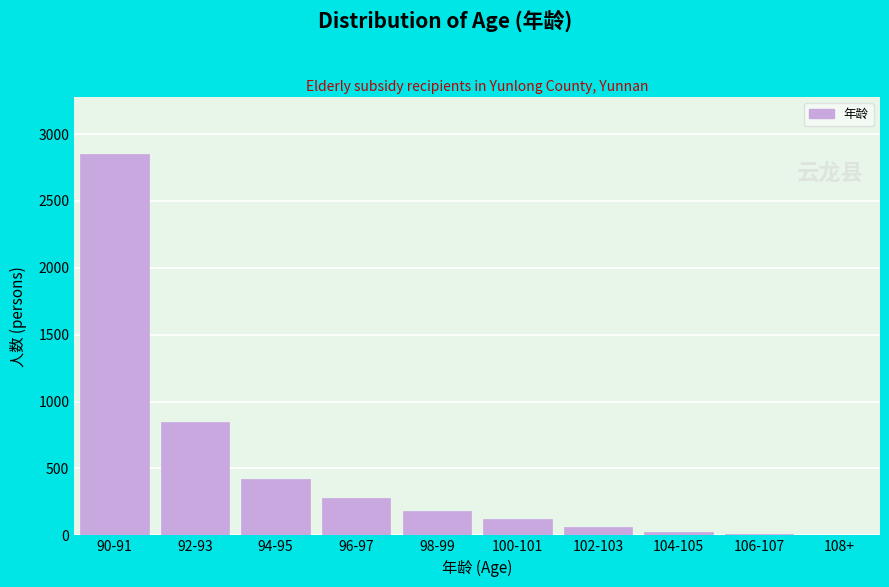

What is the sum of all values?

4809